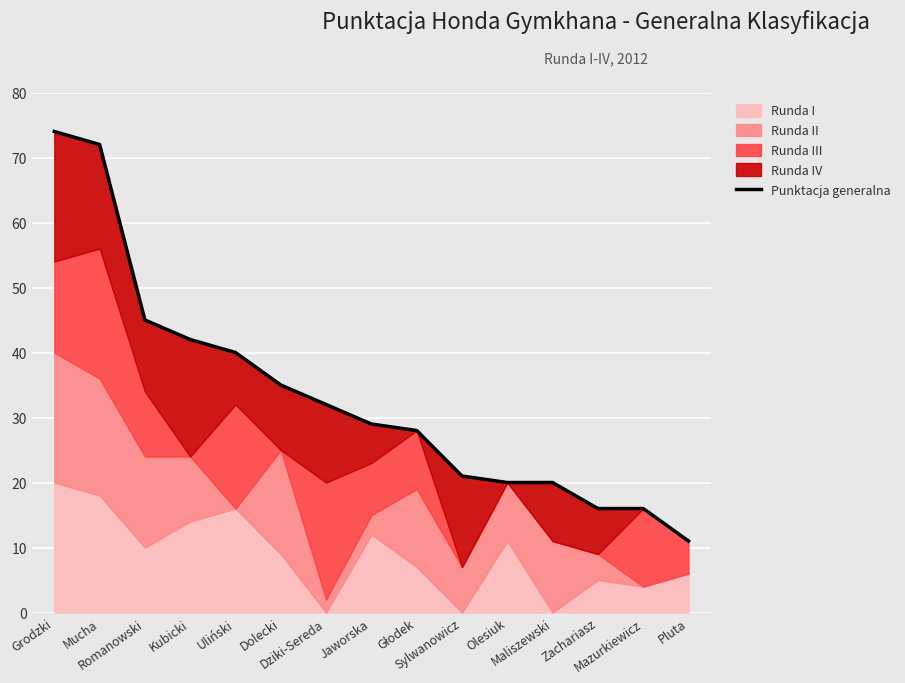

Reading left to right, what are all the values shown in this chart?

74	72	45	42	40	35	32	29	28	21	20	20	16	16	11